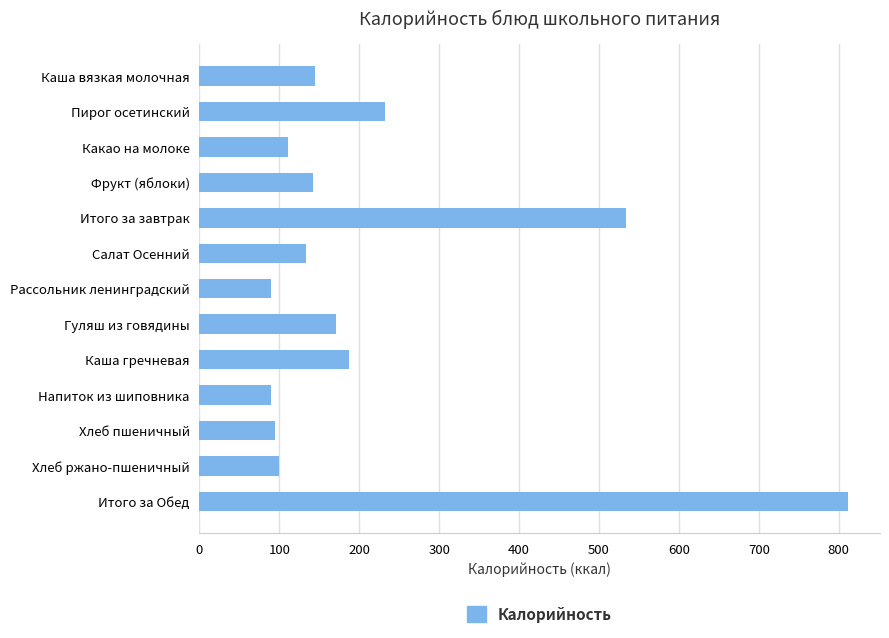

Count the number of categories in the chart.

13